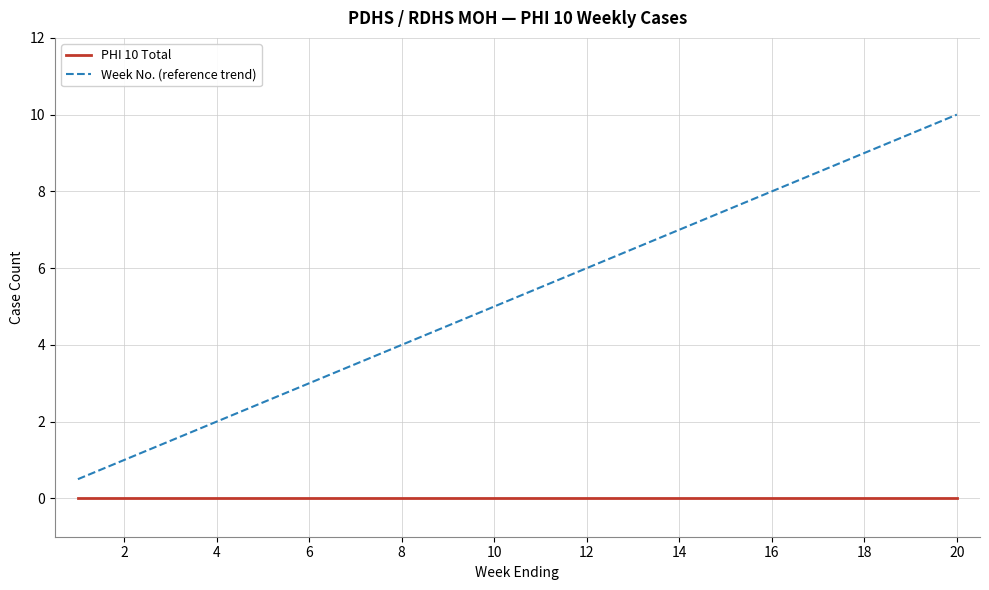

What is the difference between the maximum and minimum values in the Week No. (reference trend) series?

9.5